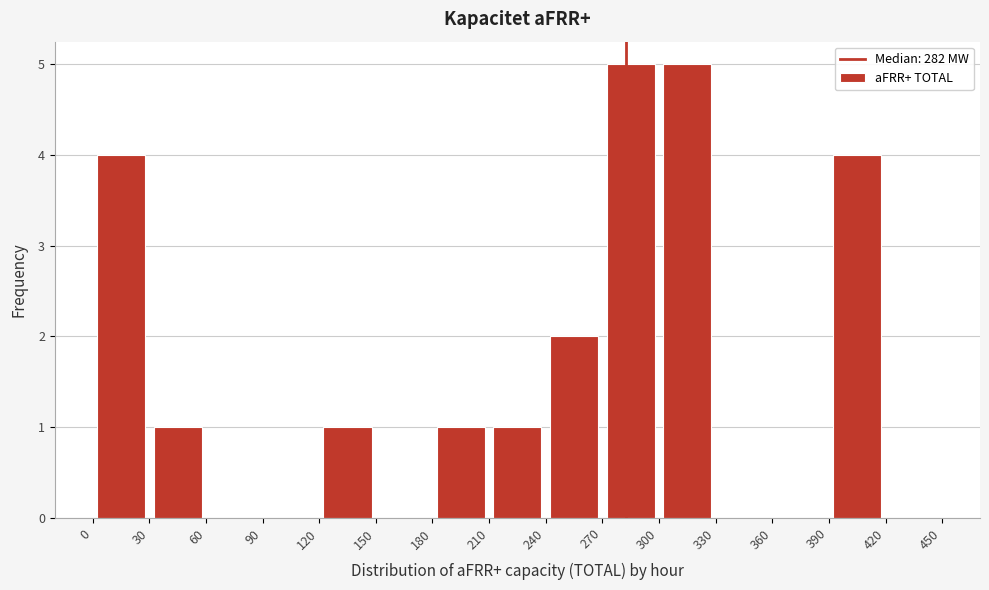

What is the height of the bar covering 390 to 420 on the x-axis? The values are not printed on the chart, so give them approximately, as read against the axis.

4